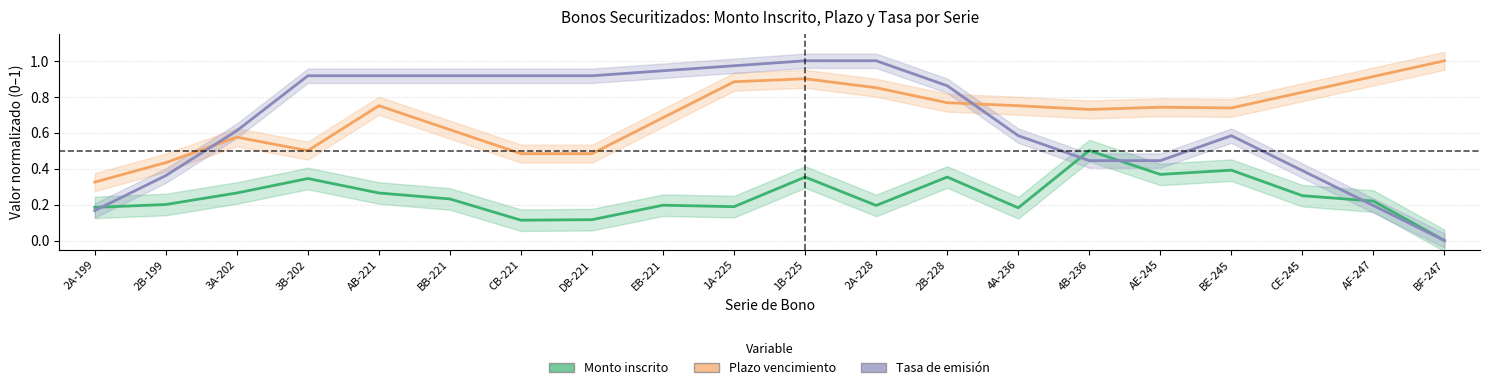

What is the label of the 15th point from the right?

BB-221